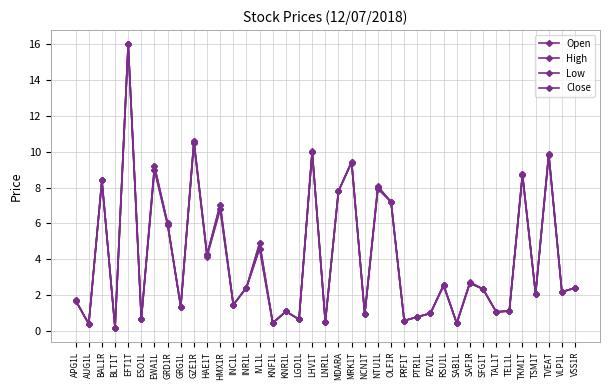

How many distinct data groups are displayed?

4